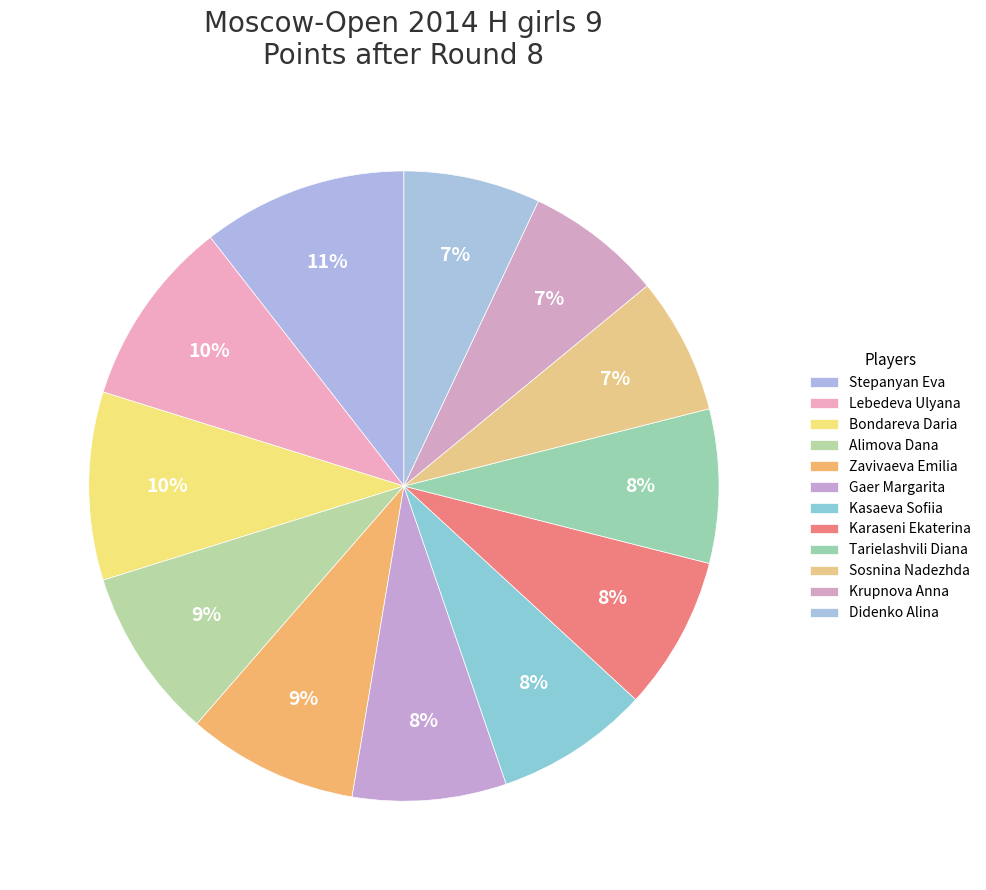

Which slice is the smallest?

Sosnina Nadezhda